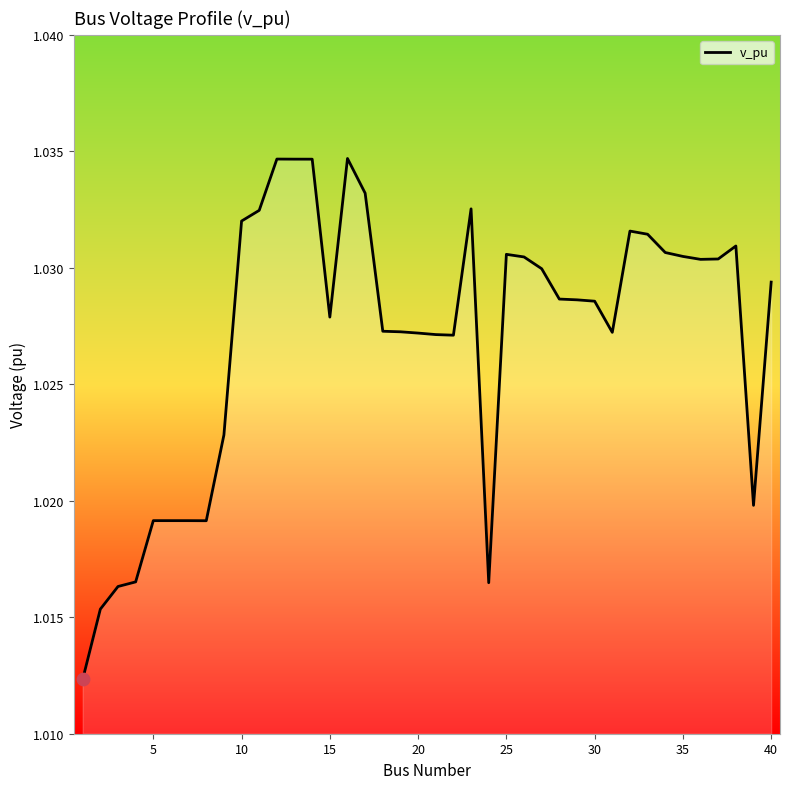

How many lines are shown in the chart?

1